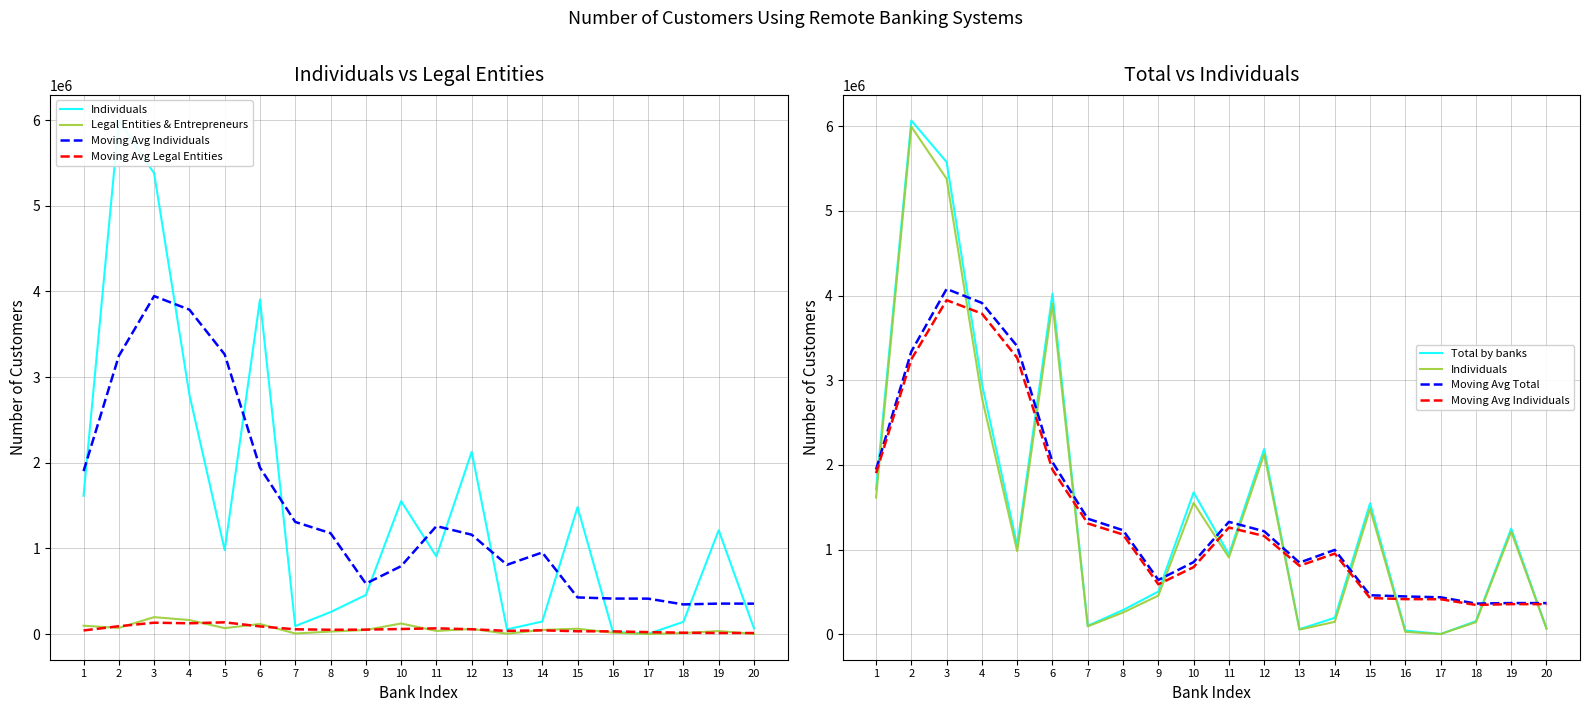

Rank the categories by Total by banks value from highest to lowest.

2, 3, 6, 4, 12, 1, 10, 15, 19, 5, 11, 9, 8, 14, 18, 7, 20, 13, 16, 17